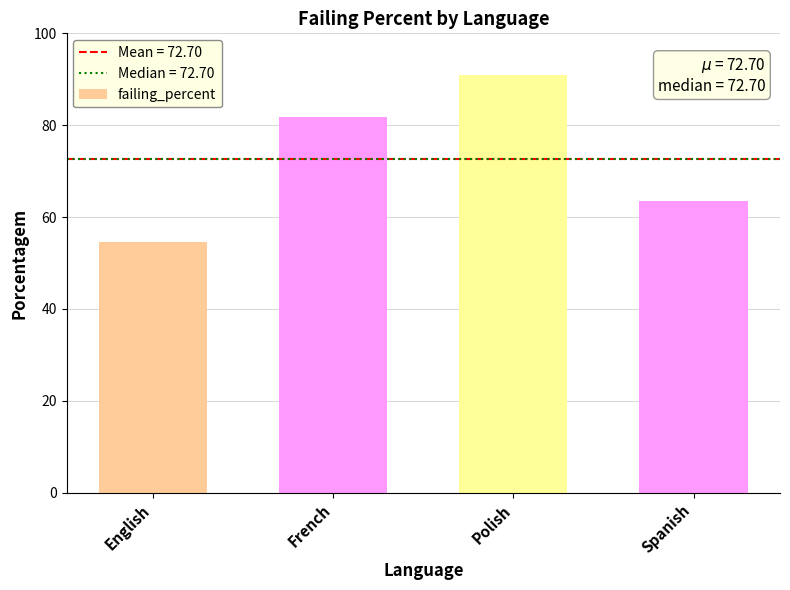

At which category does the chart reach its minimum across all series?

English